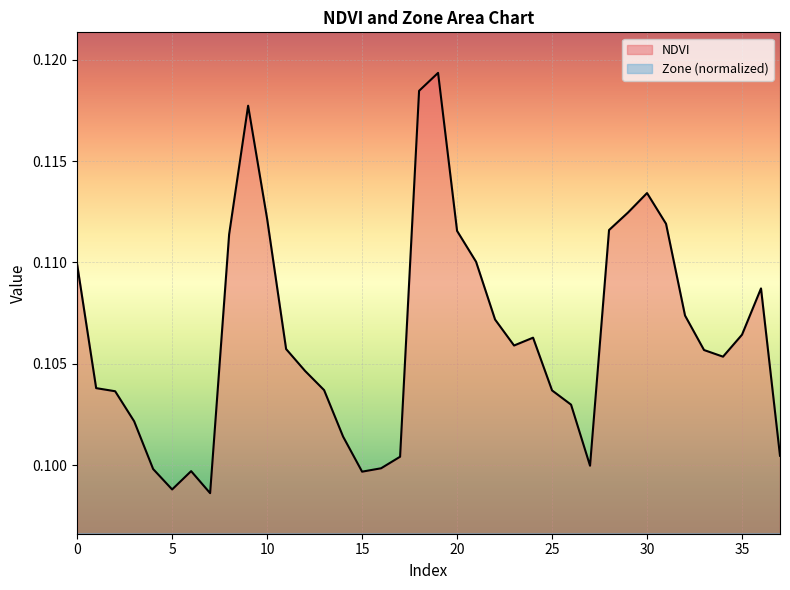

How many Zone values are between 0 and 1?

38